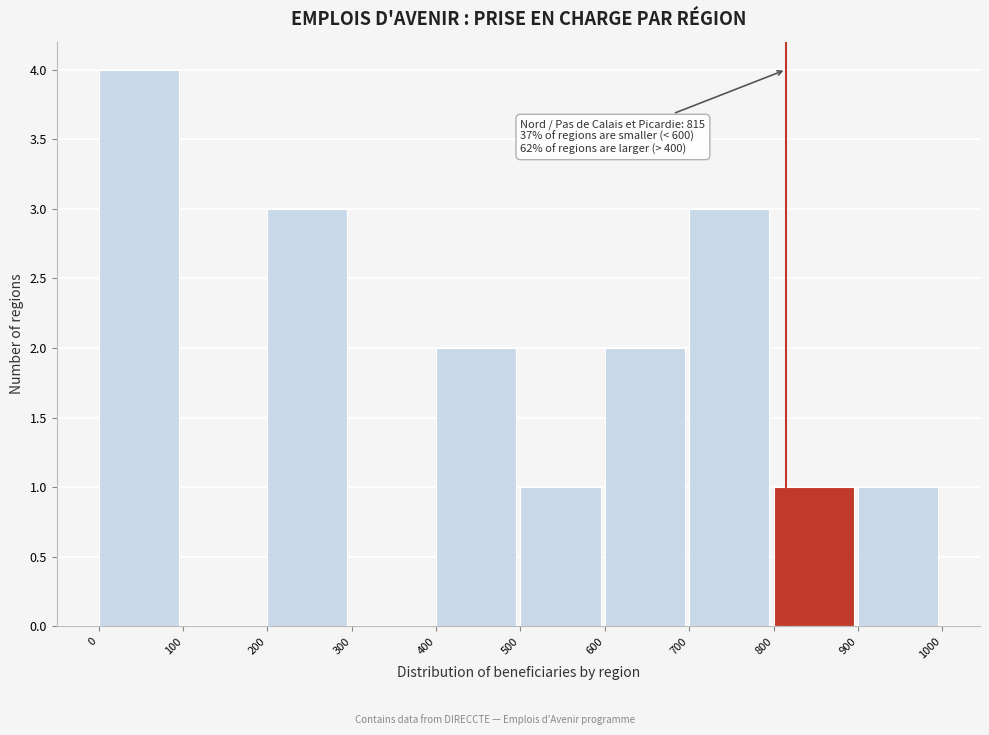

Over which range of the x-axis is the bar tallest?

0 to 100